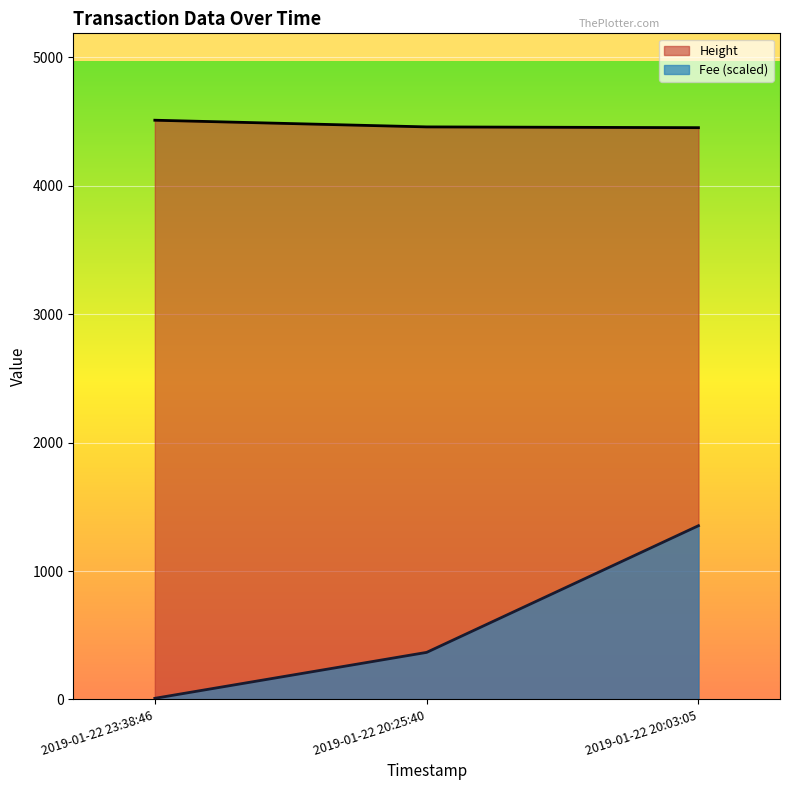

Between 2019-01-22 20:25:40 and 2019-01-22 20:03:05, which series saw the biggest shift?

Fee (scaled)